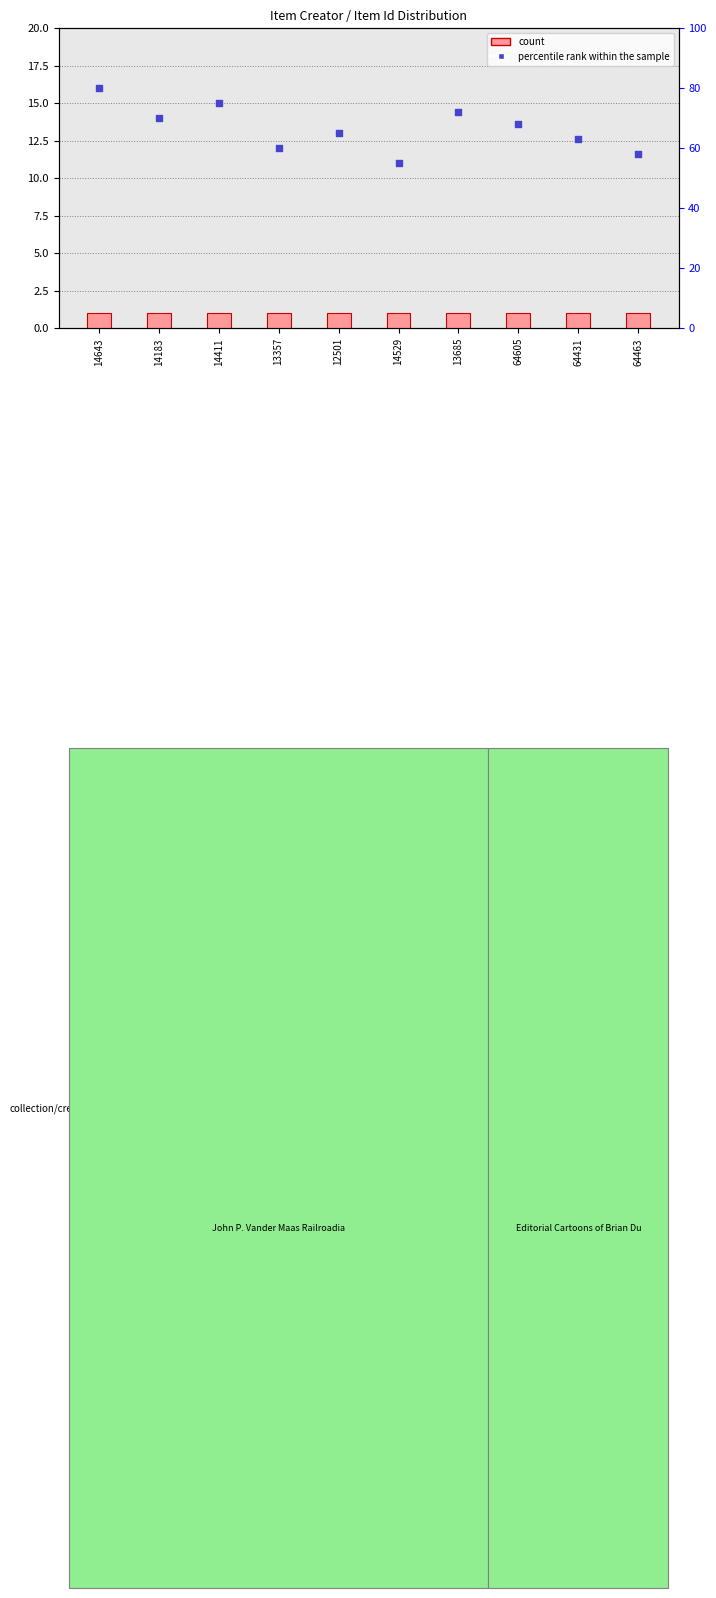

Which series contains the highest Y value?

percentile rank within the sample